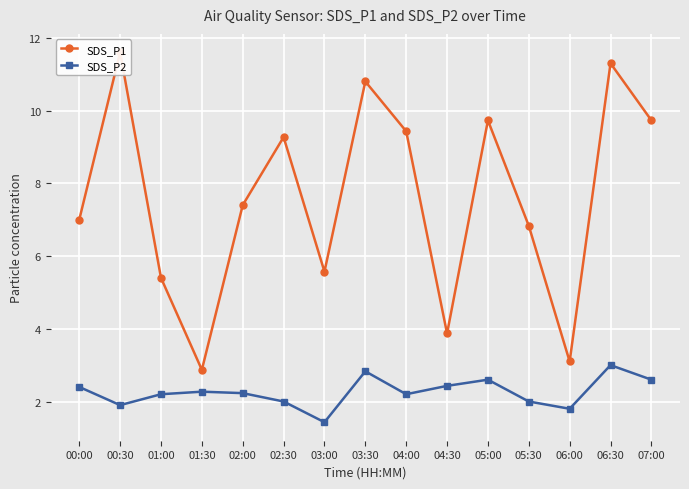

What are all the series names shown in the legend?

SDS_P1, SDS_P2